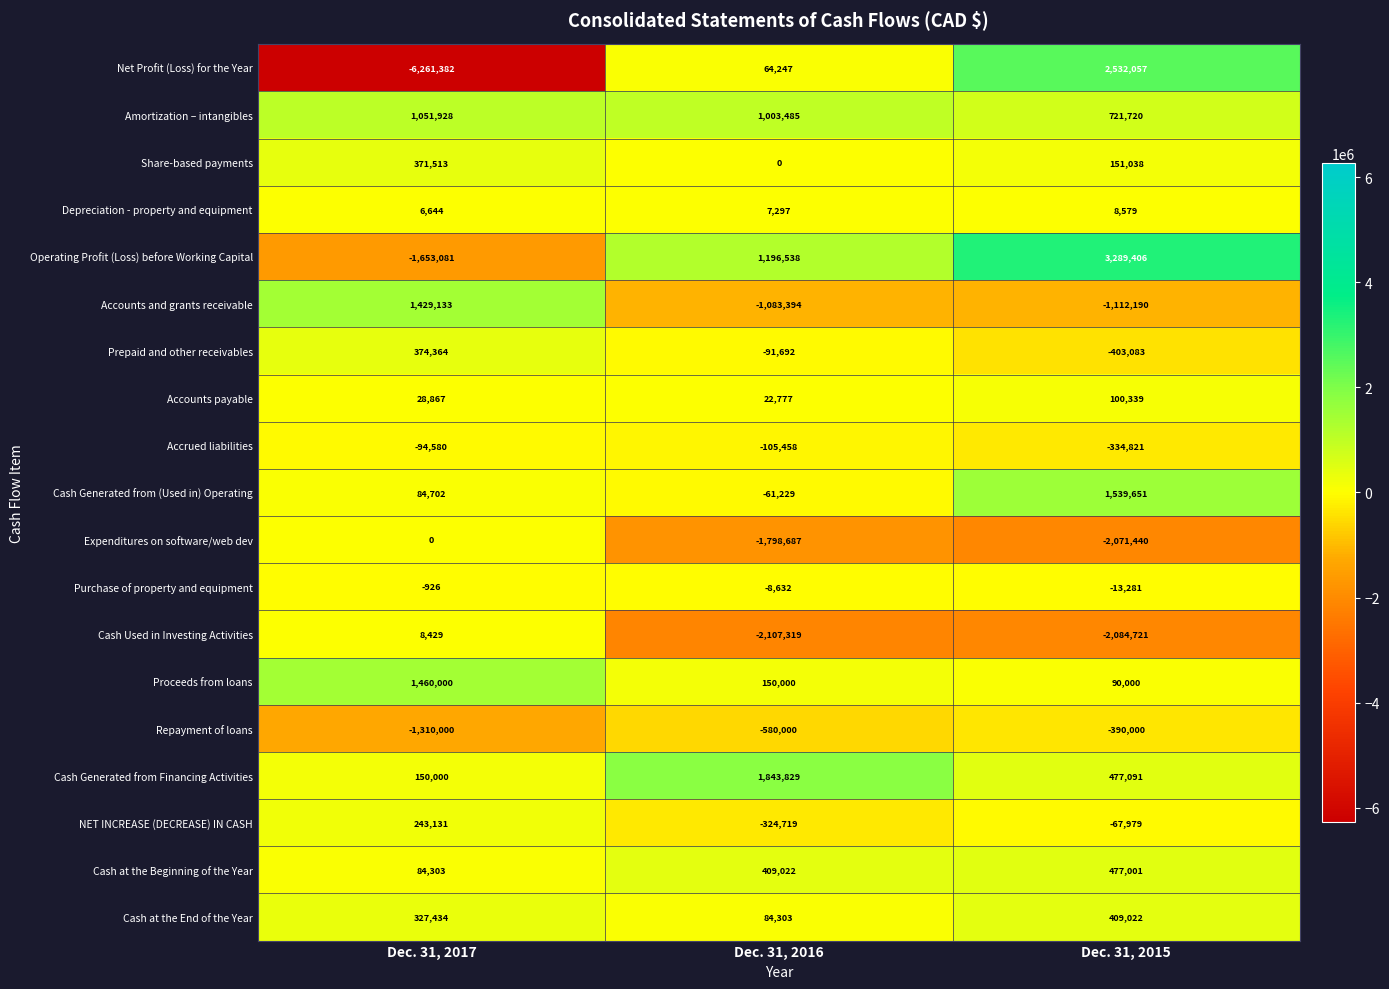

True or false: Cash Generated from (Used in) Operating has a value of 84702 at Dec. 31, 2017.

True